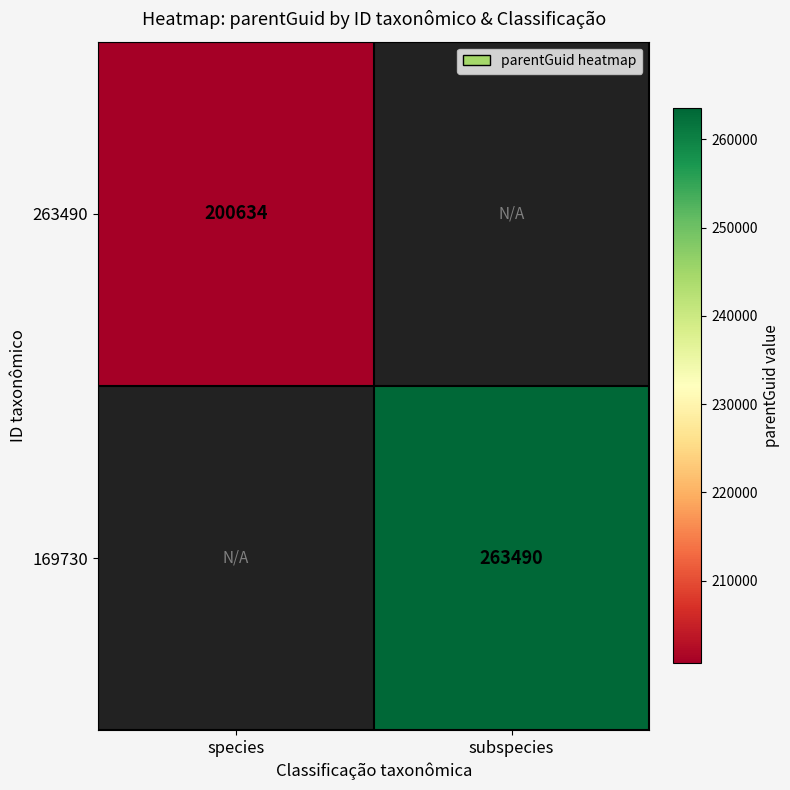

The 263490 series shows 104162 at species. True or false?

False